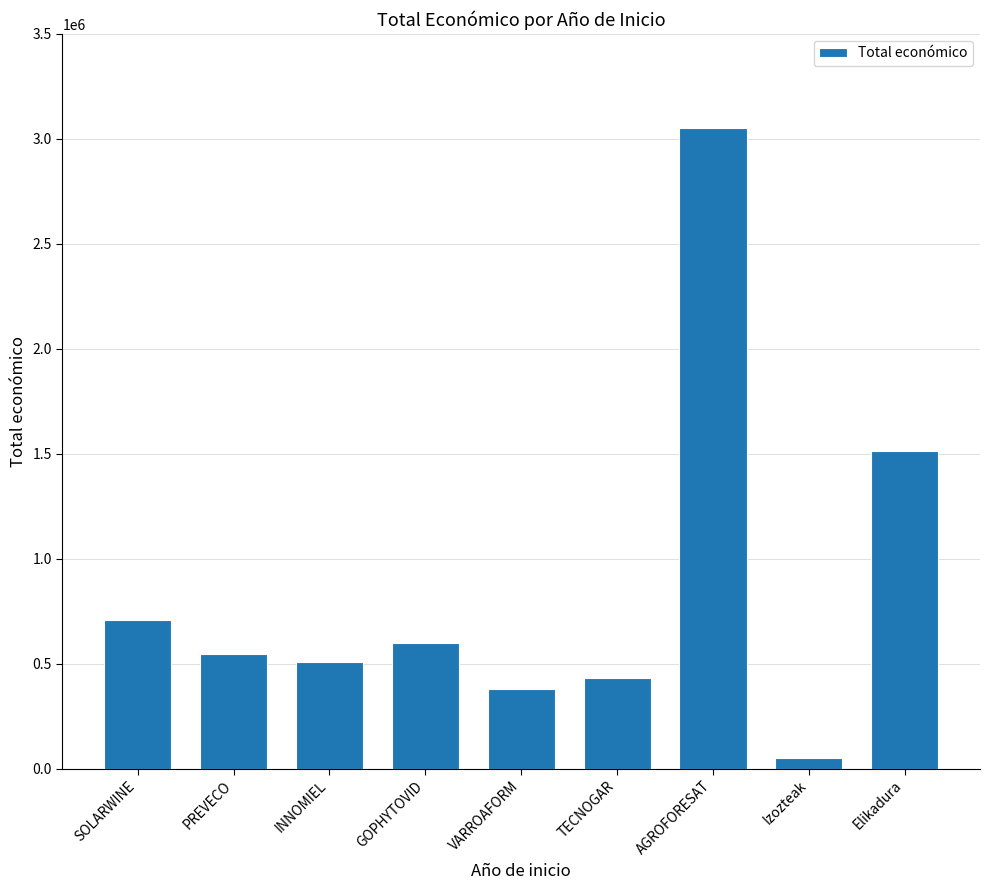

Count the number of data series in this chart.

1